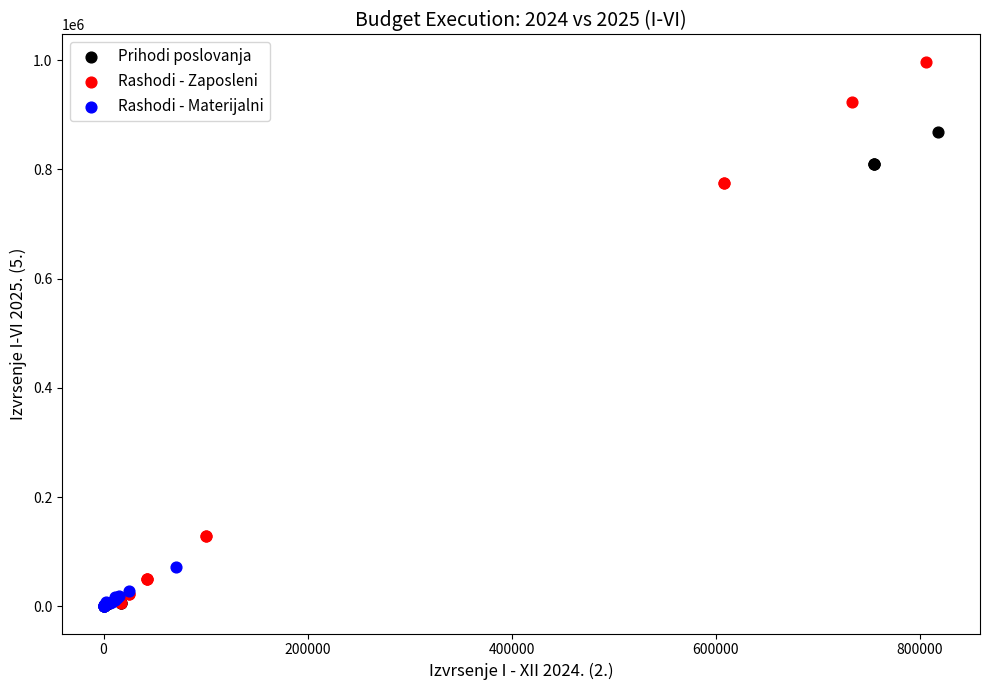

Which series reaches the maximum Y coordinate?

Rashodi - Zaposleni